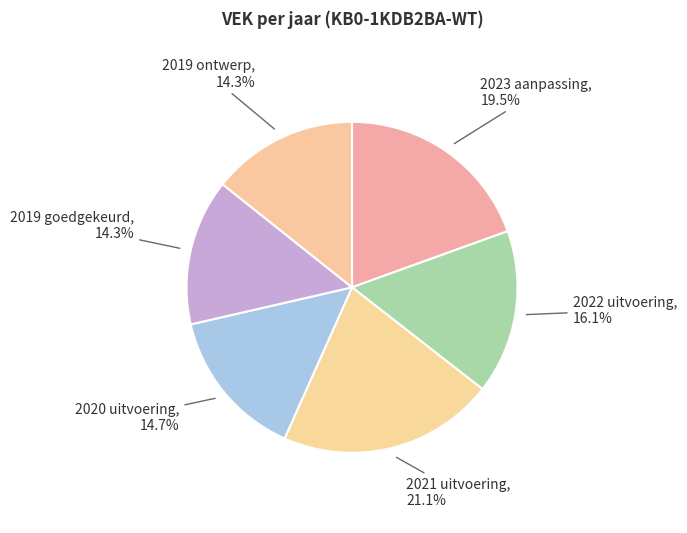

To the nearest percent, what is the average slice percentage?

17%